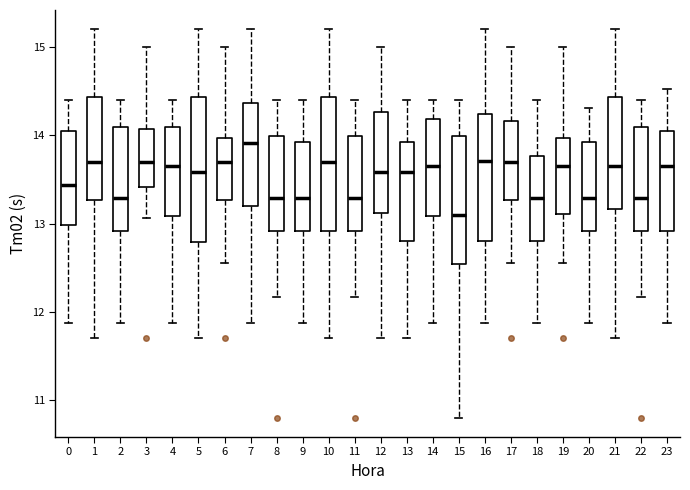

Reading left to right, transcribe this box plot: for each box, give where its median line is, the range the box spans, and where its two whiskers end, as read against the y-axis. The values are not printed on the chart, so give them approximately, as read against the axis.

0: median 13.4, box 13.0 to 14.1, whiskers 11.9 to 14.4
1: median 13.7, box 13.3 to 14.4, whiskers 11.7 to 15.2
2: median 13.3, box 12.9 to 14.1, whiskers 11.9 to 14.4
3: median 13.7, box 13.4 to 14.1, whiskers 13.1 to 15.0
4: median 13.7, box 13.1 to 14.1, whiskers 11.9 to 14.4
5: median 13.6, box 12.8 to 14.4, whiskers 11.7 to 15.2
6: median 13.7, box 13.3 to 14.0, whiskers 12.6 to 15.0
7: median 13.9, box 13.2 to 14.4, whiskers 11.9 to 15.2
8: median 13.3, box 12.9 to 14.0, whiskers 12.2 to 14.4
9: median 13.3, box 12.9 to 13.9, whiskers 11.9 to 14.4
10: median 13.7, box 12.9 to 14.4, whiskers 11.7 to 15.2
11: median 13.3, box 12.9 to 14.0, whiskers 12.2 to 14.4
12: median 13.6, box 13.1 to 14.3, whiskers 11.7 to 15.0
13: median 13.6, box 12.8 to 13.9, whiskers 11.7 to 14.4
14: median 13.7, box 13.1 to 14.2, whiskers 11.9 to 14.4
15: median 13.1, box 12.5 to 14.0, whiskers 10.8 to 14.4
16: median 13.7, box 12.8 to 14.2, whiskers 11.9 to 15.2
17: median 13.7, box 13.3 to 14.2, whiskers 12.6 to 15.0
18: median 13.3, box 12.8 to 13.8, whiskers 11.9 to 14.4
19: median 13.7, box 13.1 to 14.0, whiskers 12.6 to 15.0
20: median 13.3, box 12.9 to 13.9, whiskers 11.9 to 14.3
21: median 13.7, box 13.2 to 14.4, whiskers 11.7 to 15.2
22: median 13.3, box 12.9 to 14.1, whiskers 12.2 to 14.4
23: median 13.7, box 12.9 to 14.1, whiskers 11.9 to 14.5